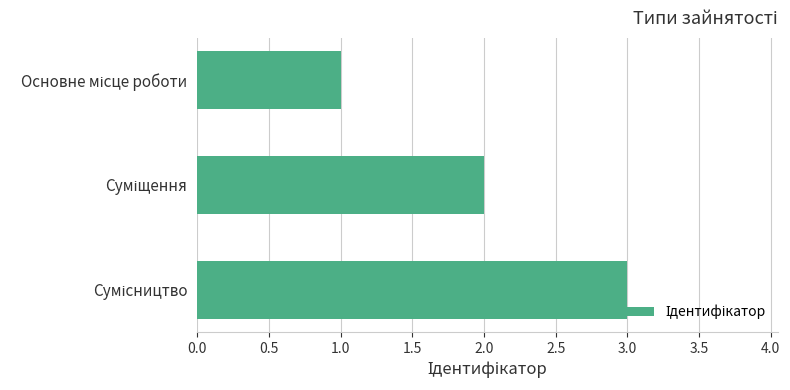

What is the greatest value displayed?

3